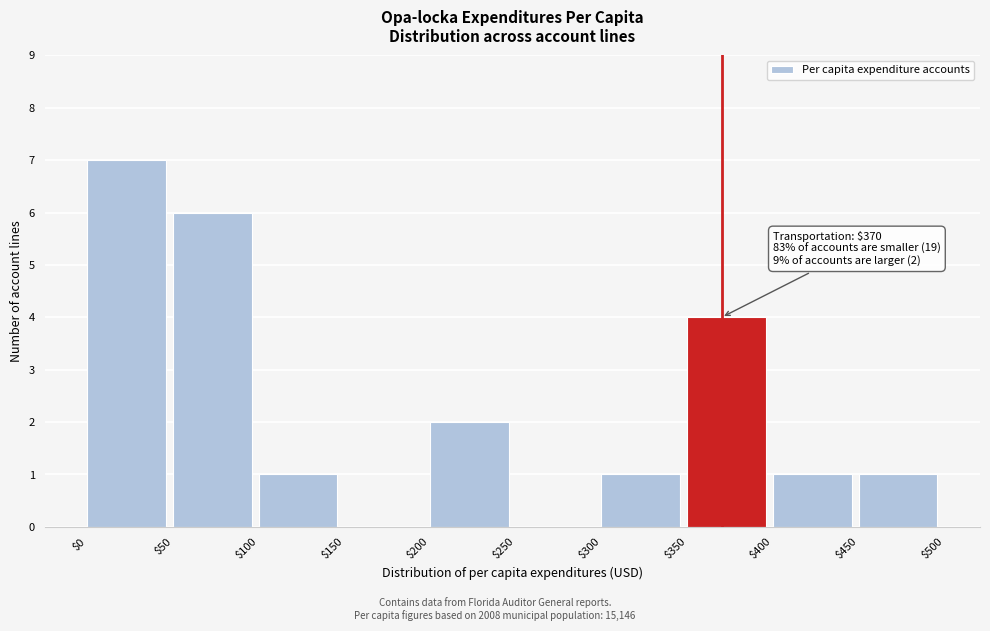

Which range on the x-axis has the tallest bar?

$0 to $50